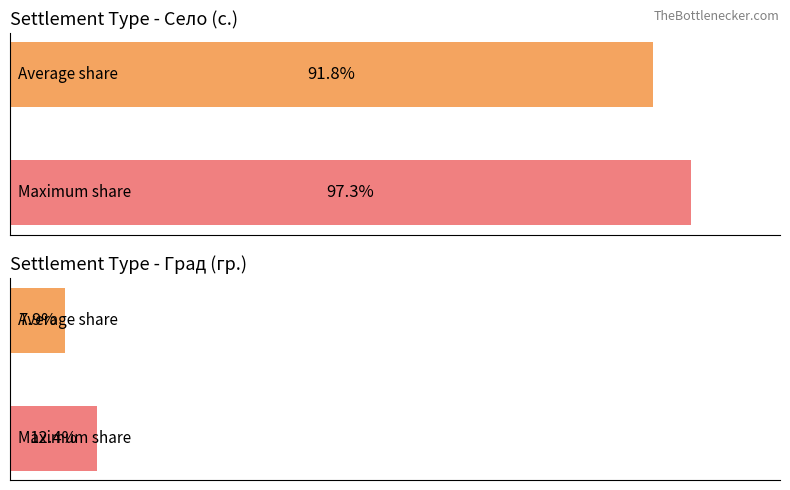

Does the chart contain stacked bars?

No